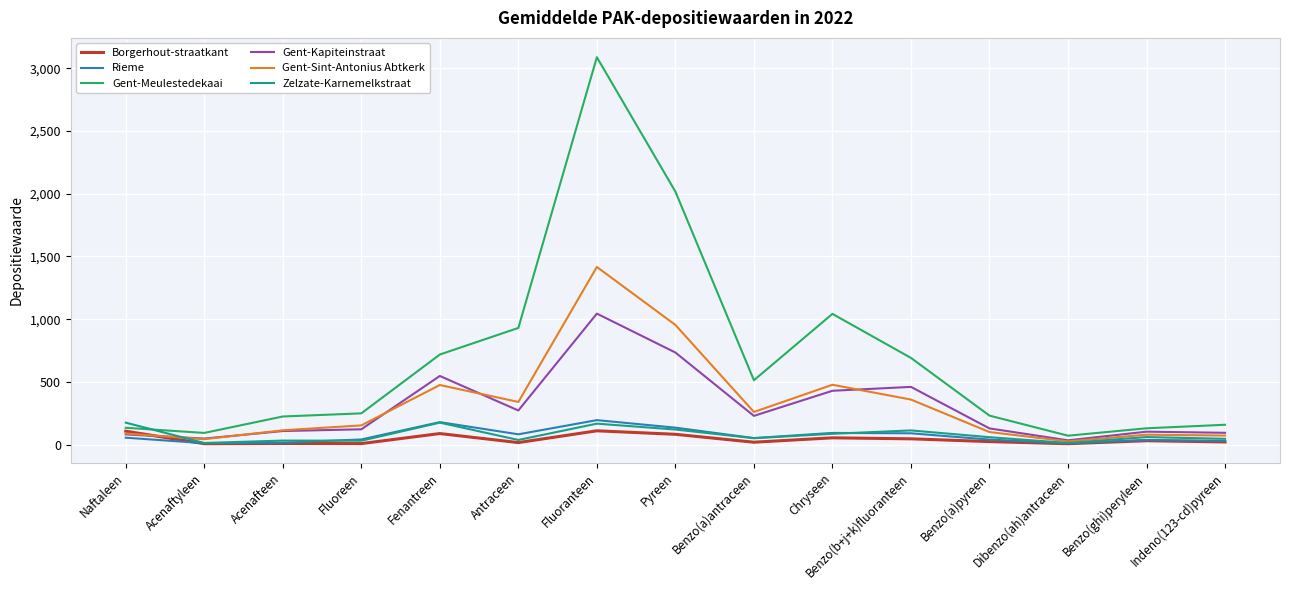

Does the chart display data point markers on the line(s)?

No